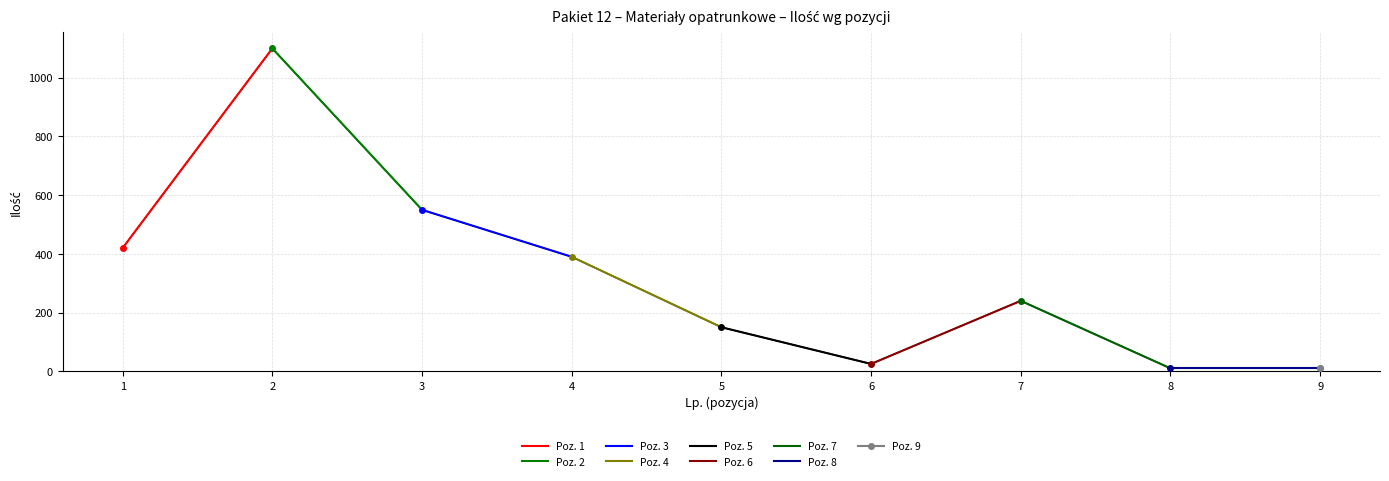

What is the change in value from 1 to 5?

-270